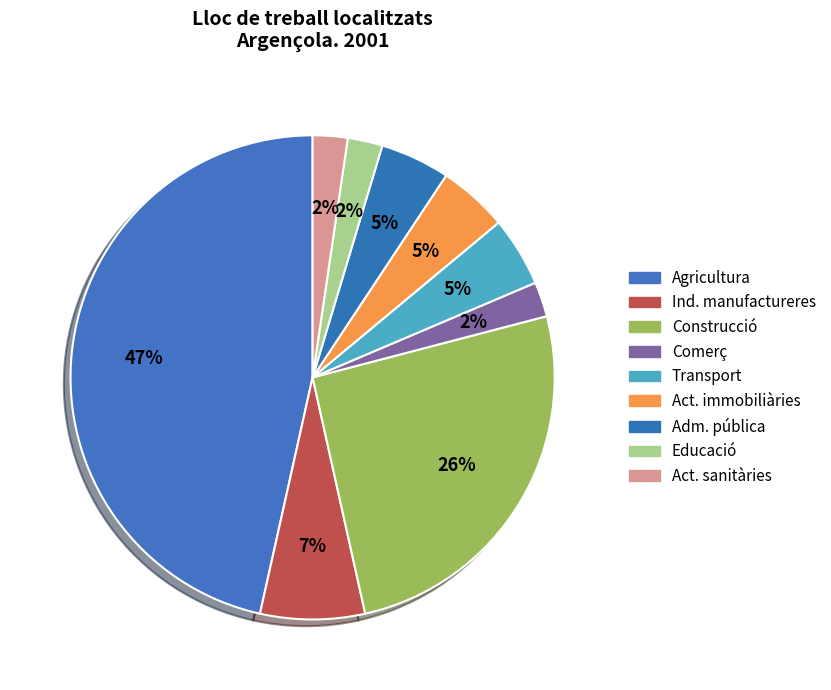

Which category has the smallest portion of the pie?

Comerç i reparacions